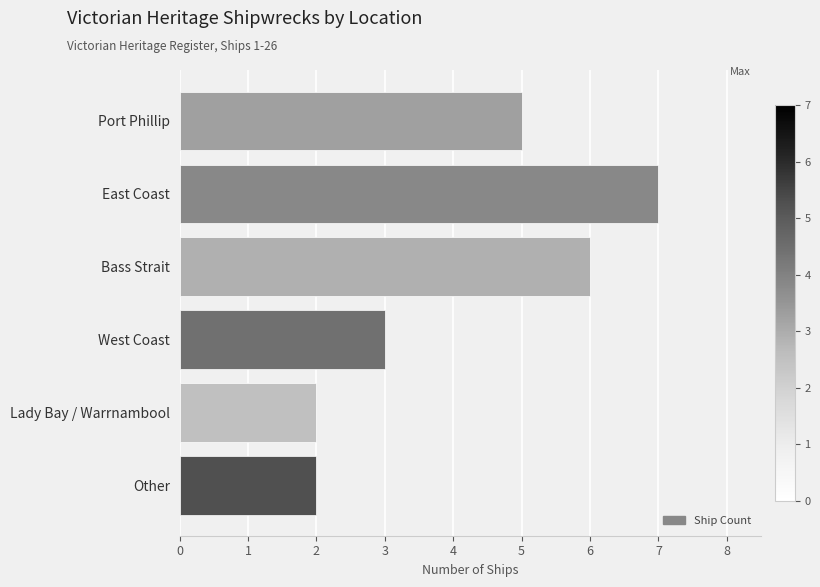

How many distinct data groups are displayed?

1